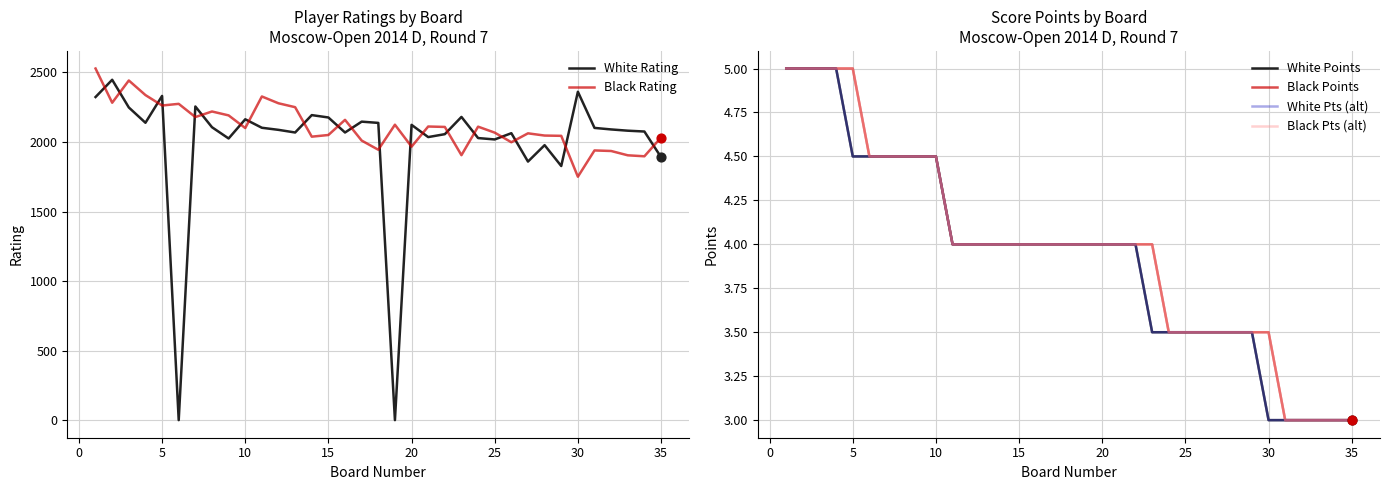

Which series has the largest Y range (max minus min)?

White Rating